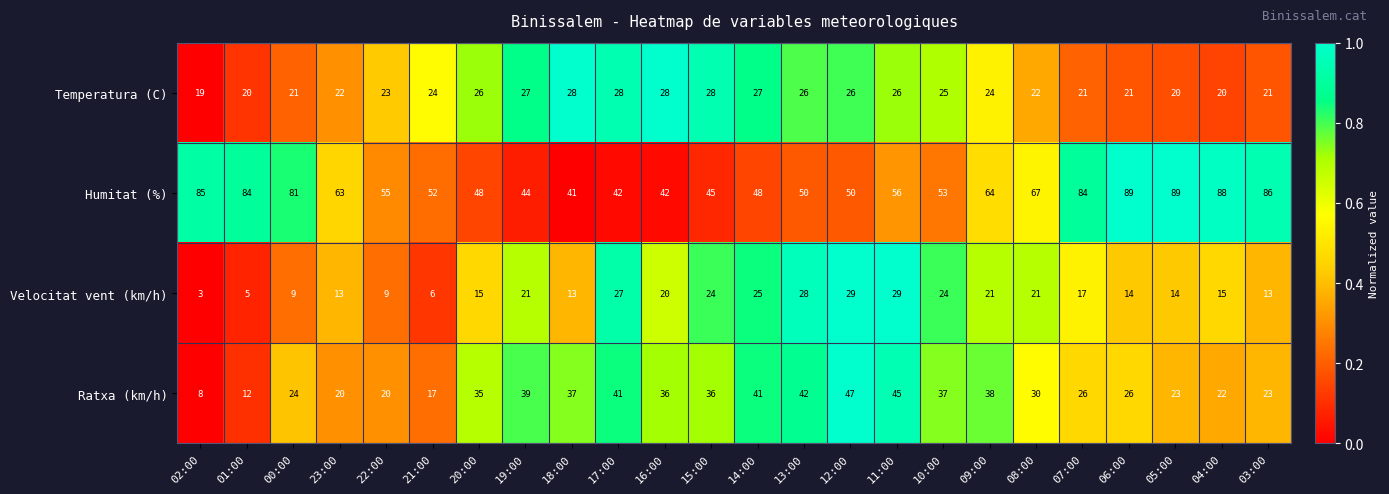

Which series has the largest total across all categories?

Humitat (%)